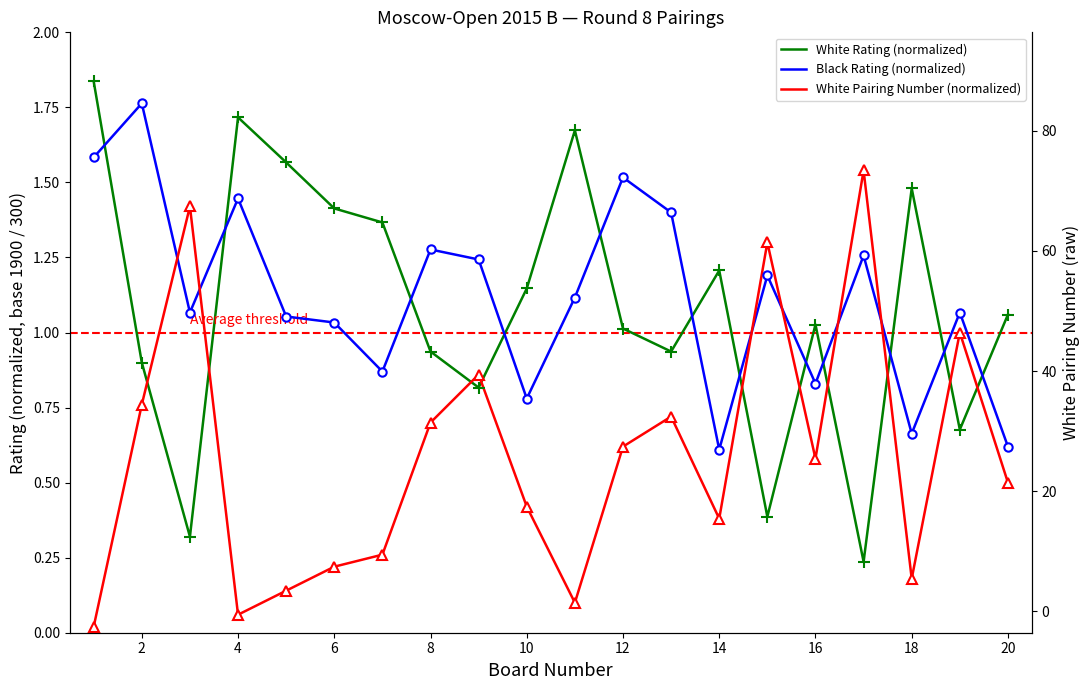

What is the difference between the second highest and minimum values in the Black Rating (normalized) series?

1.0